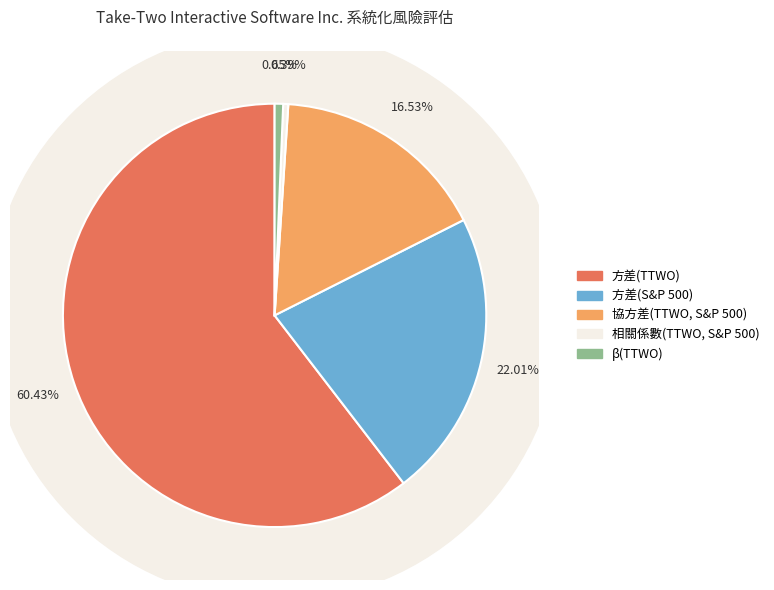

Which has a higher value, 方差(S&P 500) or β(TTWO)?

方差(S&P 500)